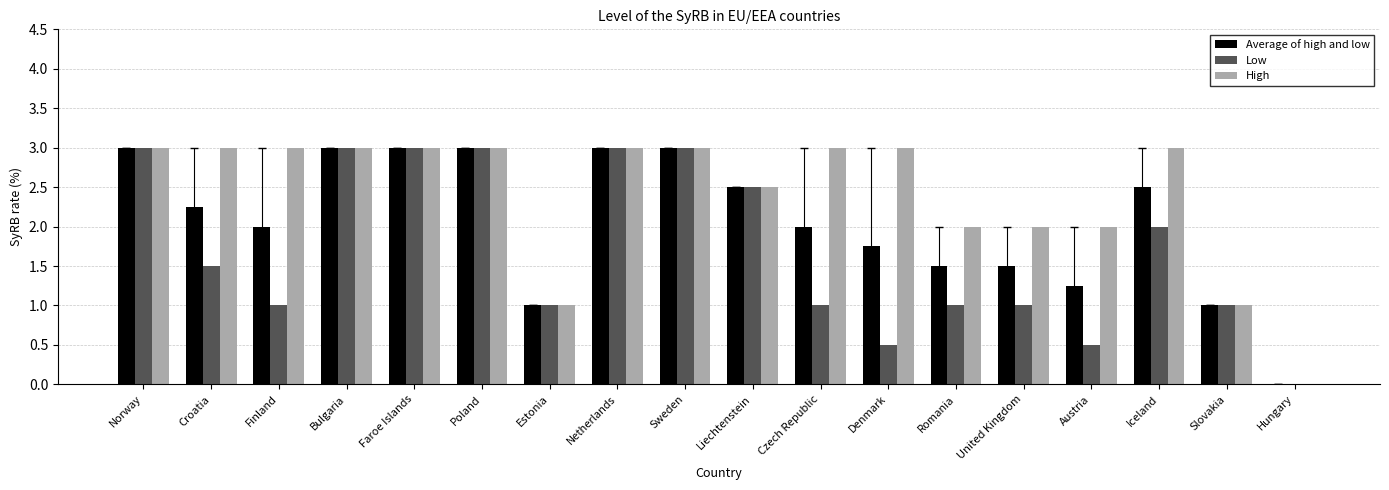

Which series has the largest total across all categories?

High